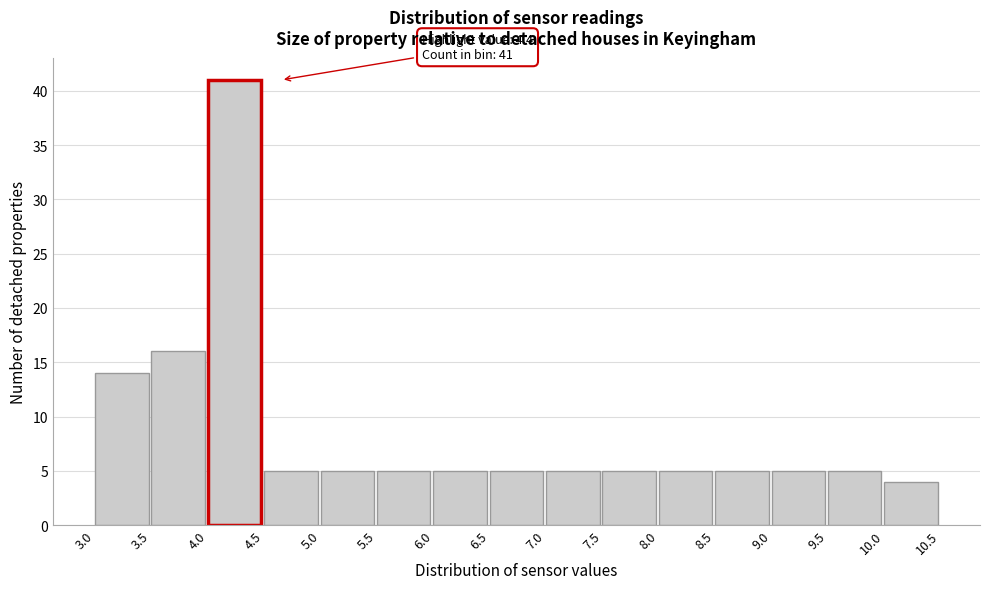

Over which range of the x-axis is the bar tallest?

4.0 to 4.5